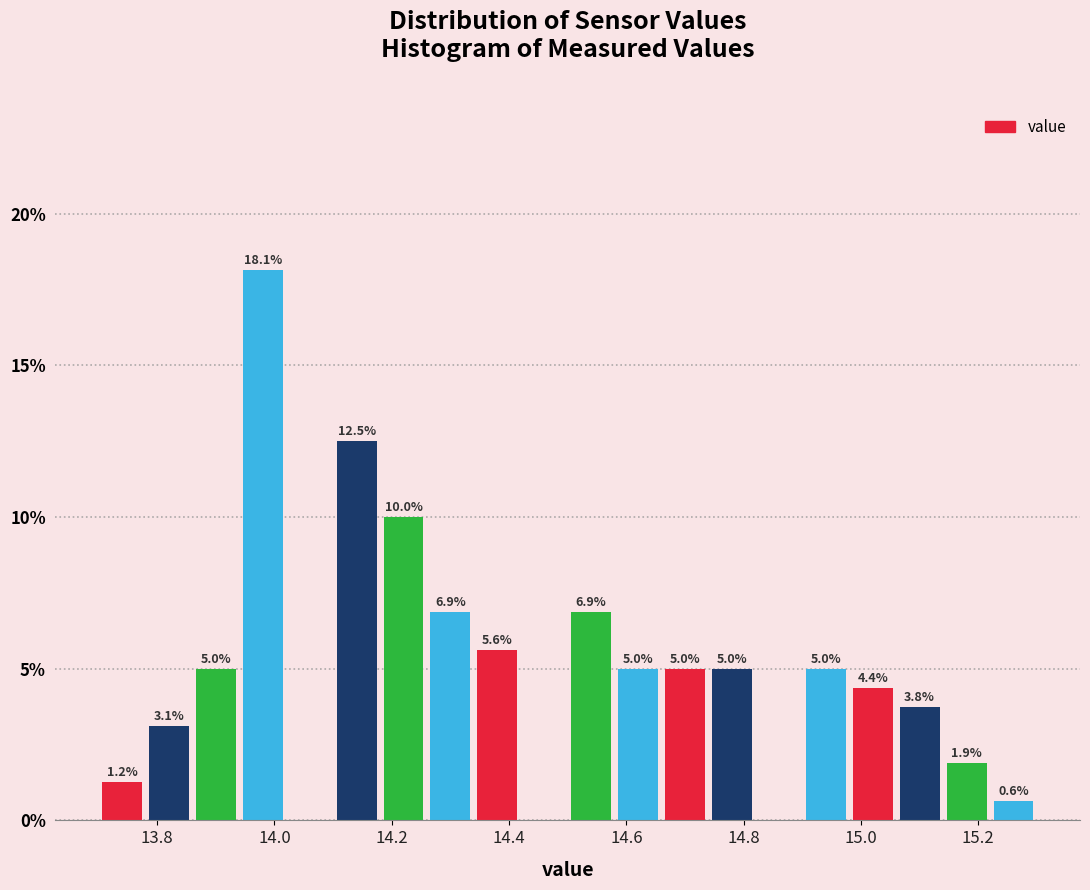

Which range on the x-axis has the tallest bar?

13.94 to 14.02